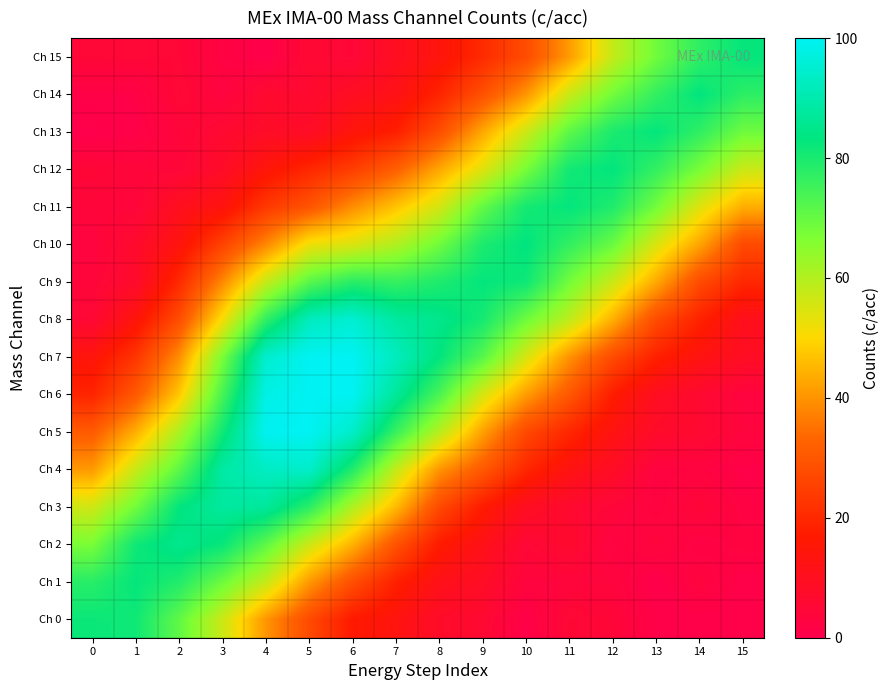

What is the smallest value displayed?

0.1